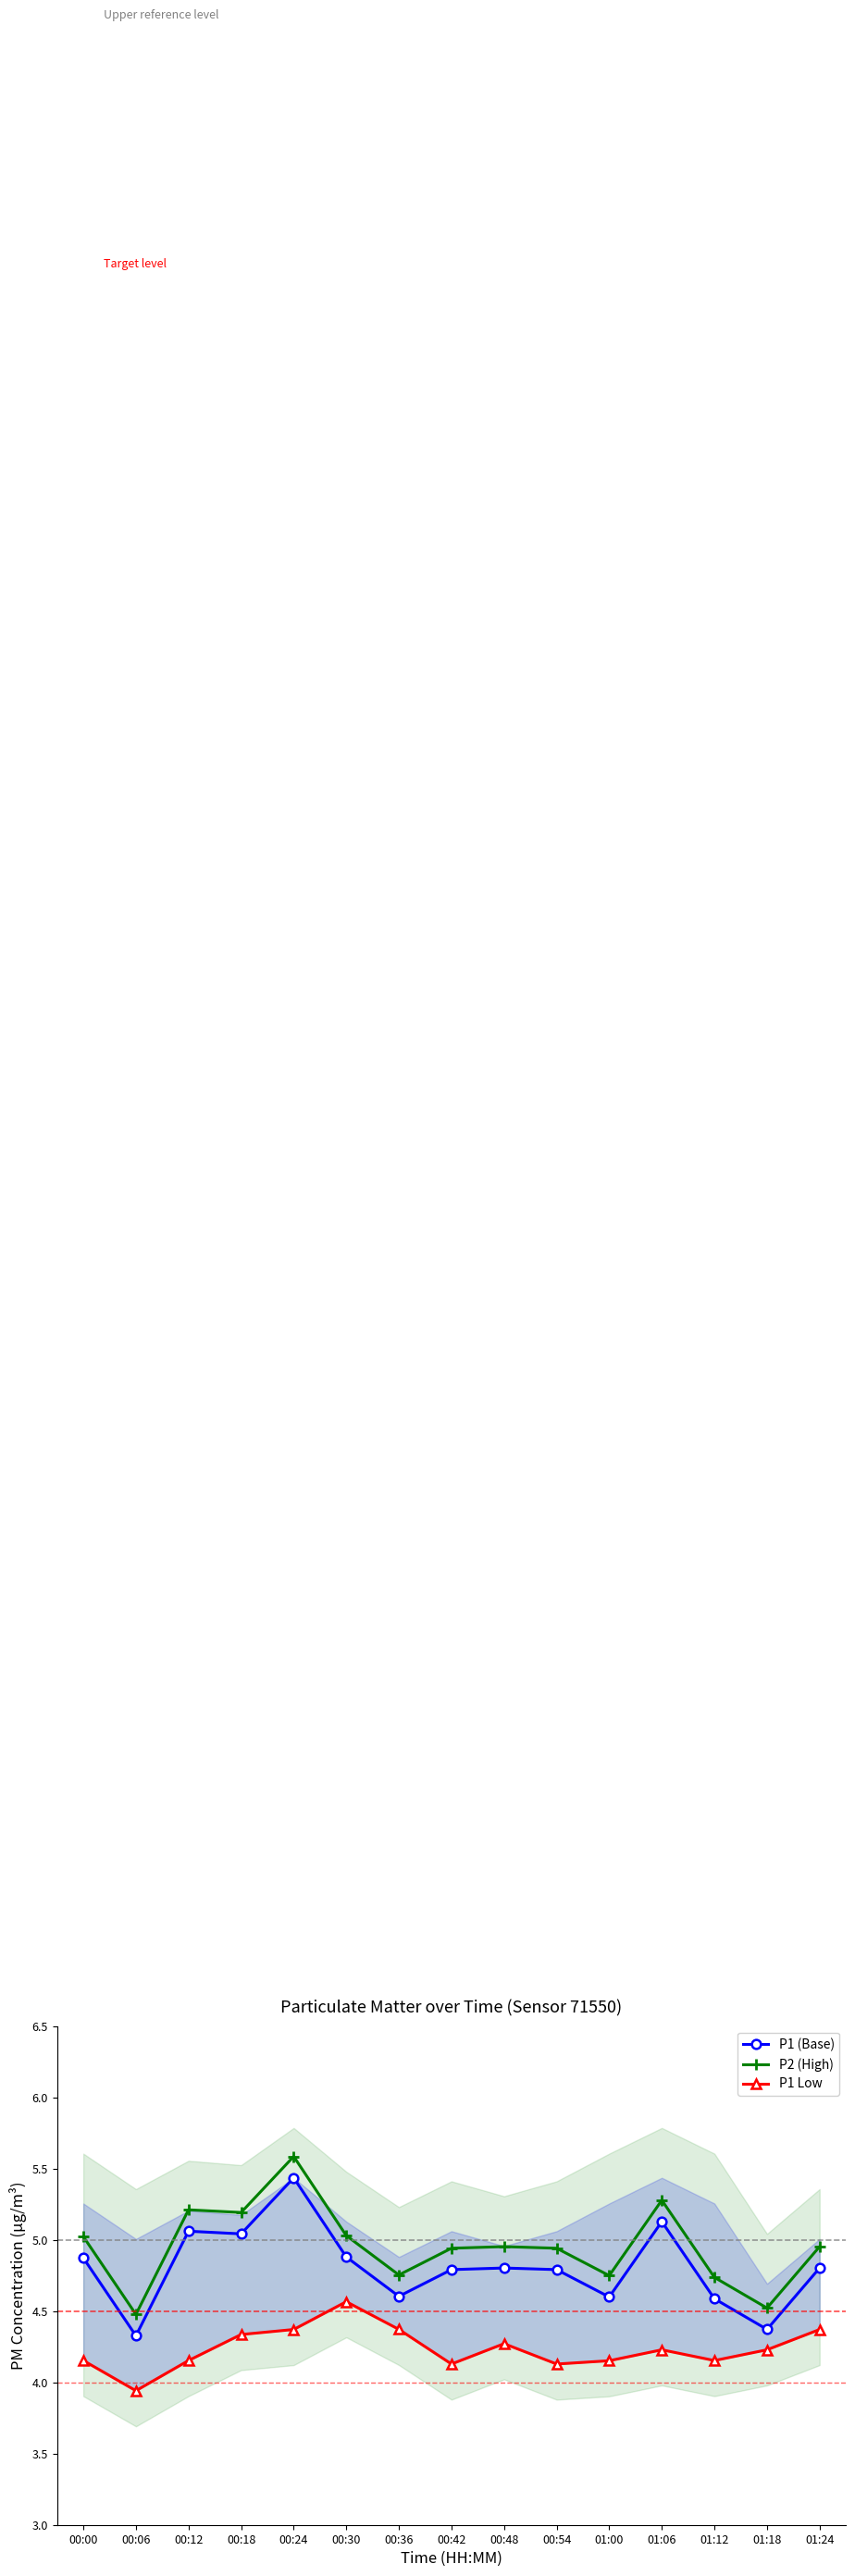

Which series has the largest total across all categories?

P2 (High)